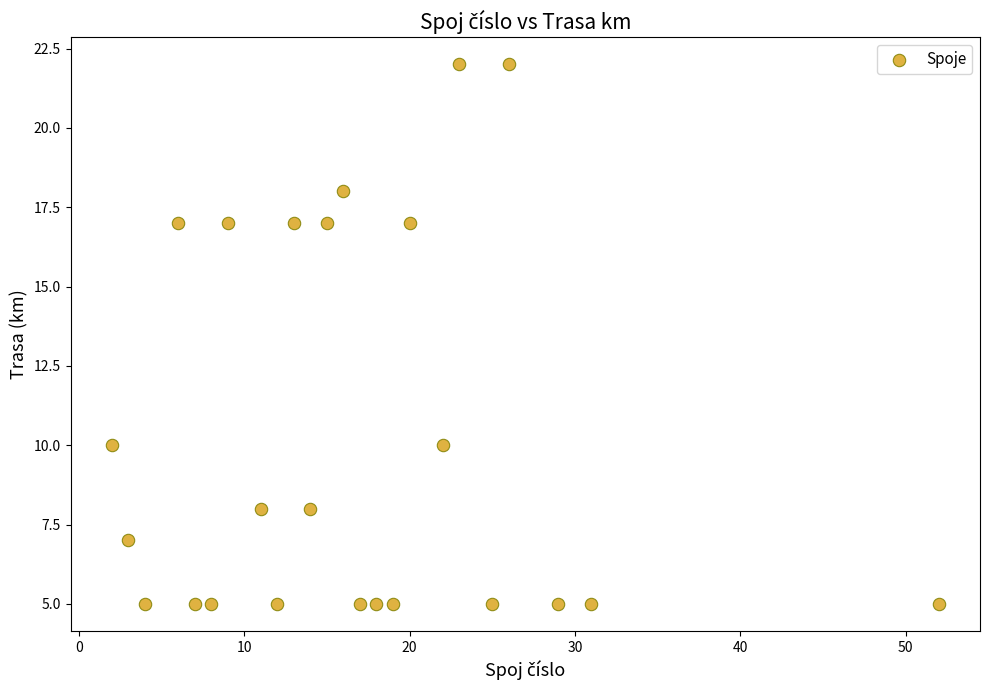

What is the range of X values (max minus min)?

50